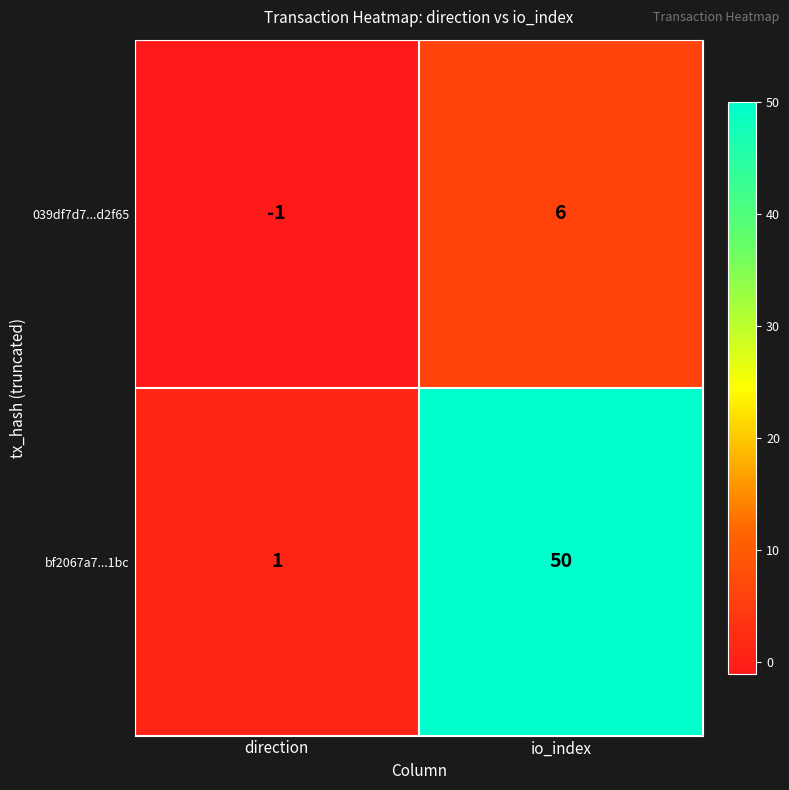

At direction, list the series in order from smallest to largest.

039df7d7...d2f65, bf2067a7...1bc